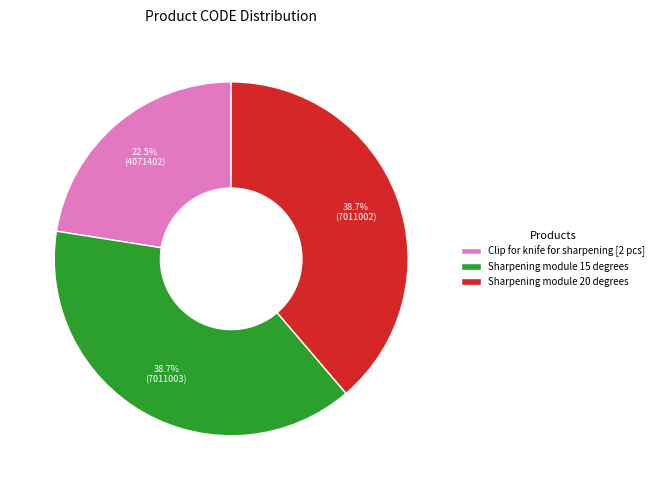

How many segments does this pie chart have?

3